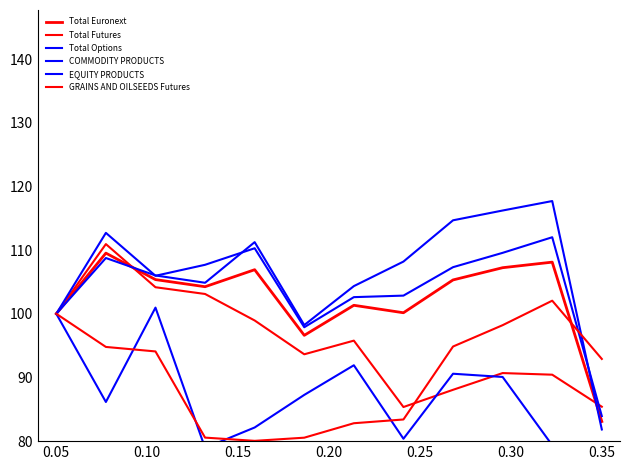

What is the sum of the GRAINS AND OILSEEDS Futures values at 0.10 and 0.20?

174.1